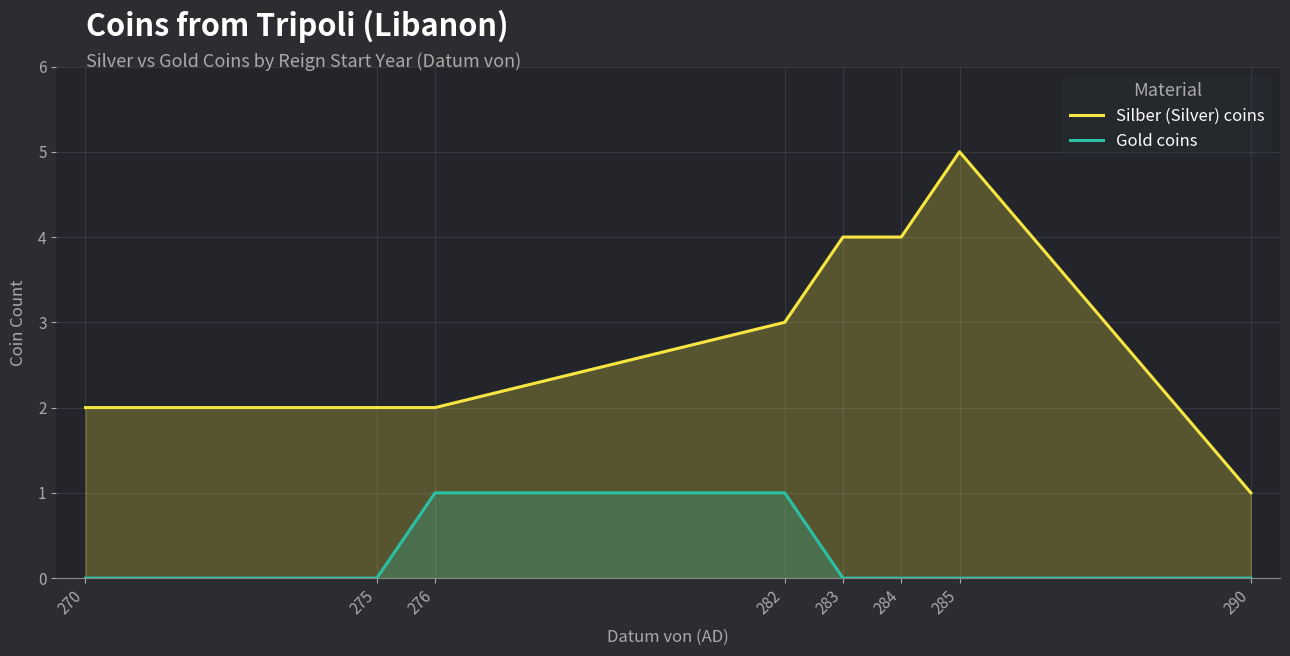

Where is Gold coins nearest to the value 0?

270